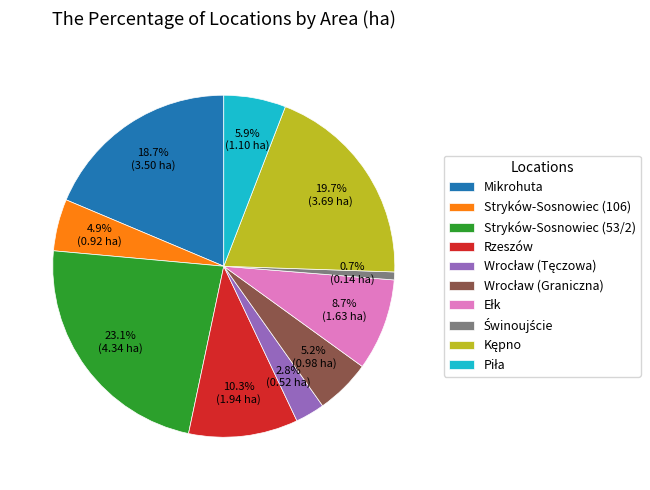

Which category has the biggest portion of the pie?

Stryków-Sosnowiec (53/2)